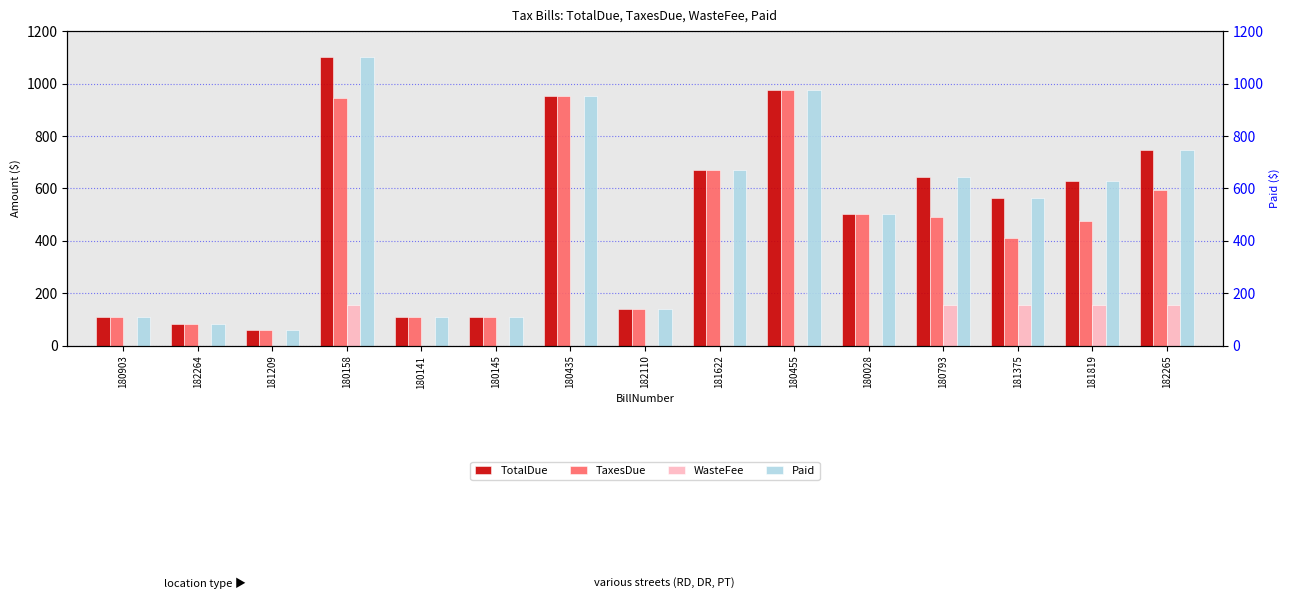

How many data points does each series have?

15